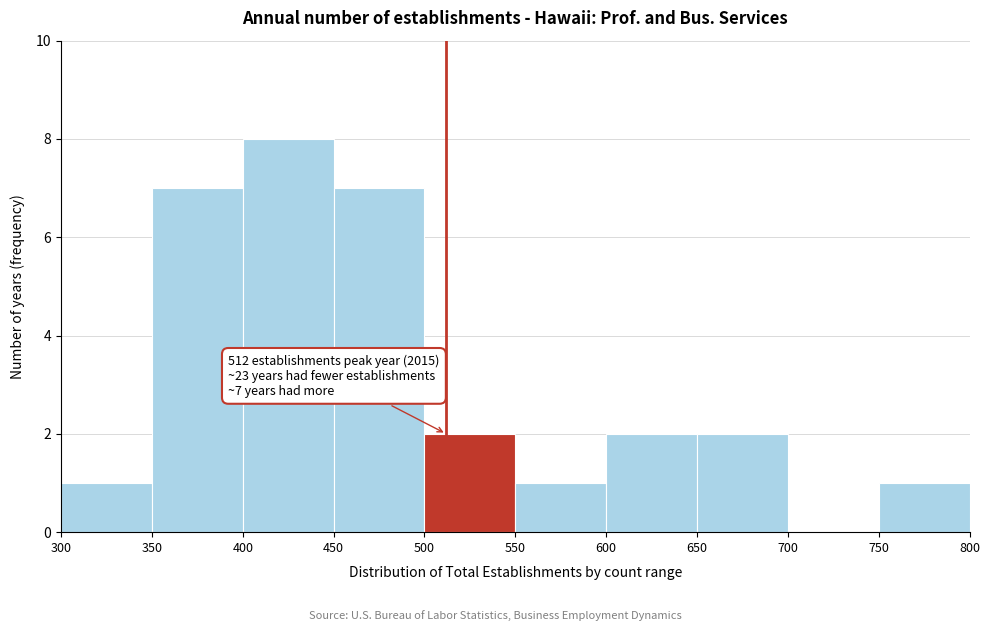

Which range on the x-axis has the tallest bar?

400 to 450